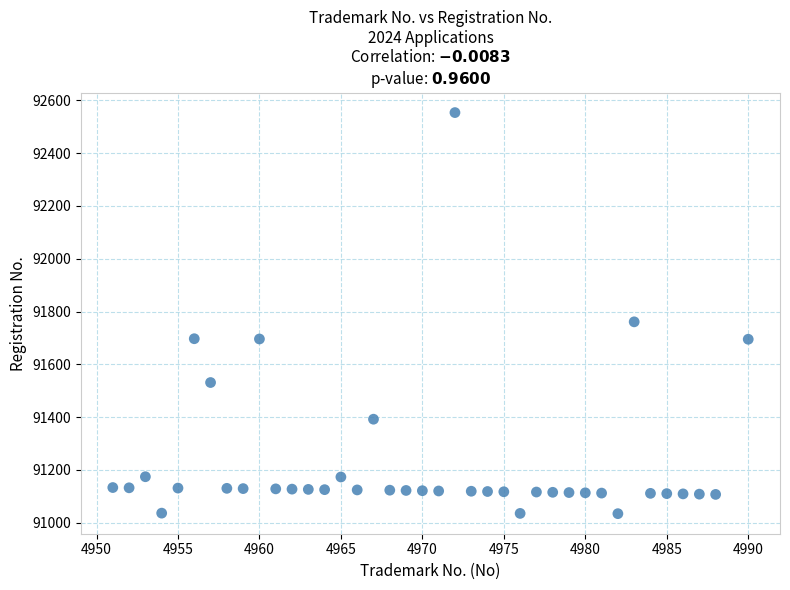

What Y value in the scatter plot is closest to 91794?

91761